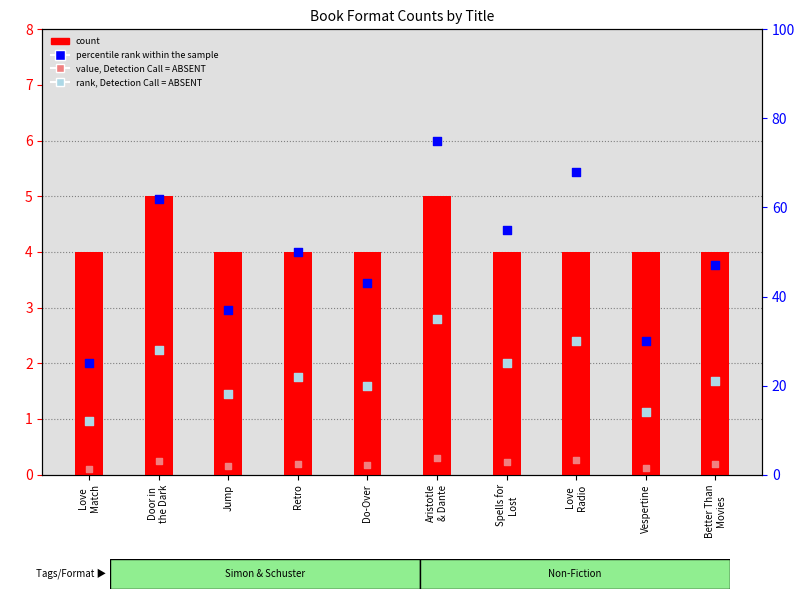

Is the value of value, Detection Call = ABSENT at Love
Radio greater than the value of percentile rank within the sample at Door in
the Dark?

No